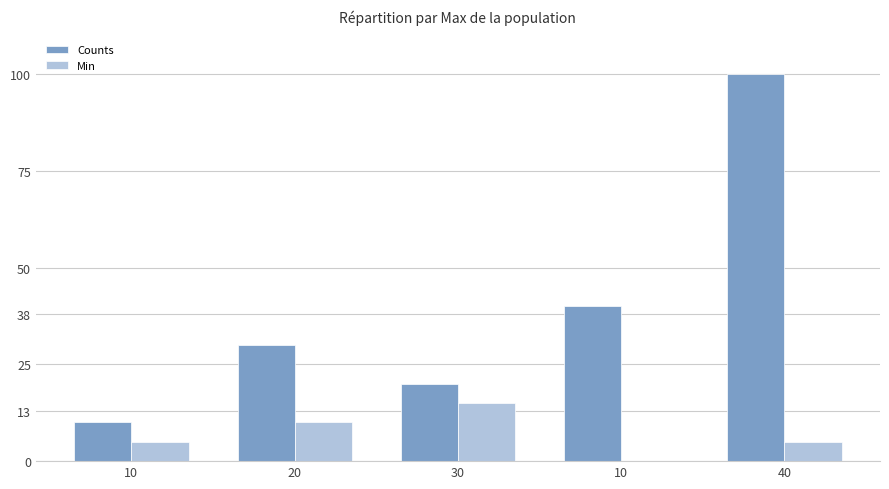

The Counts series shows 10 at 10. True or false?

True